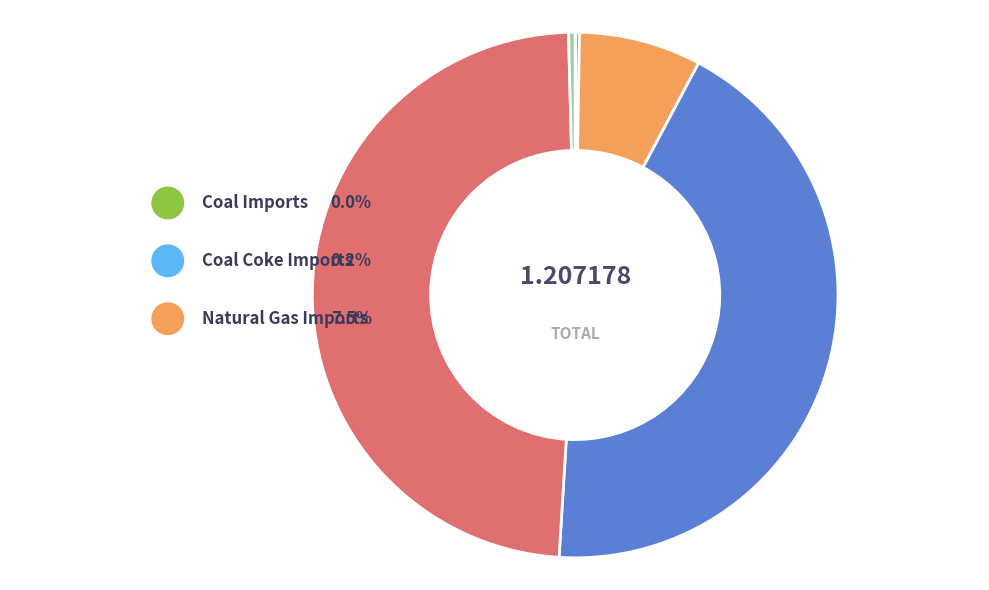

The Petroleum Products slice represents 34% of the pie. True or false?

False